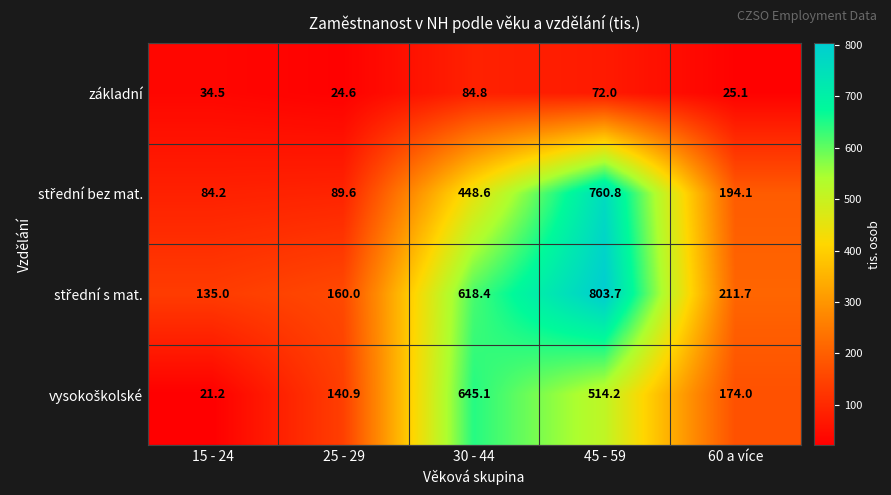

What is the total value across all series at 60 a více?

604.9